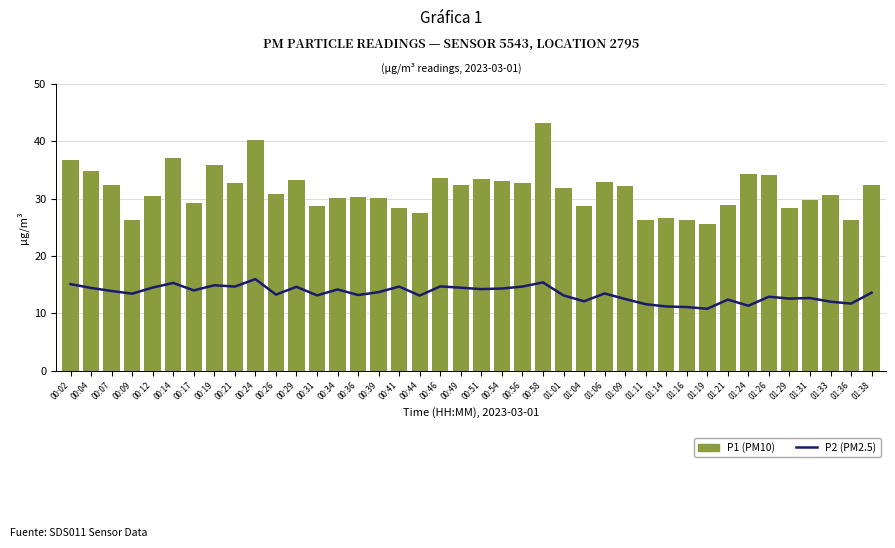

At which category is the sum across all series the highest?

00:58